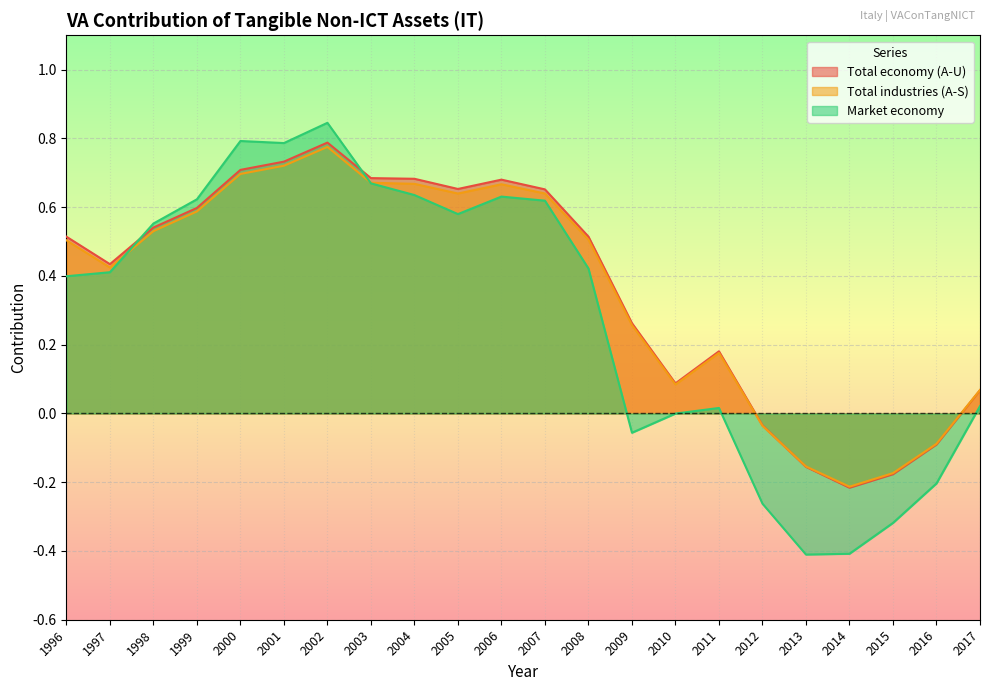

What is the value of the Total industries (A-S) point at the 6th from the left?

0.7